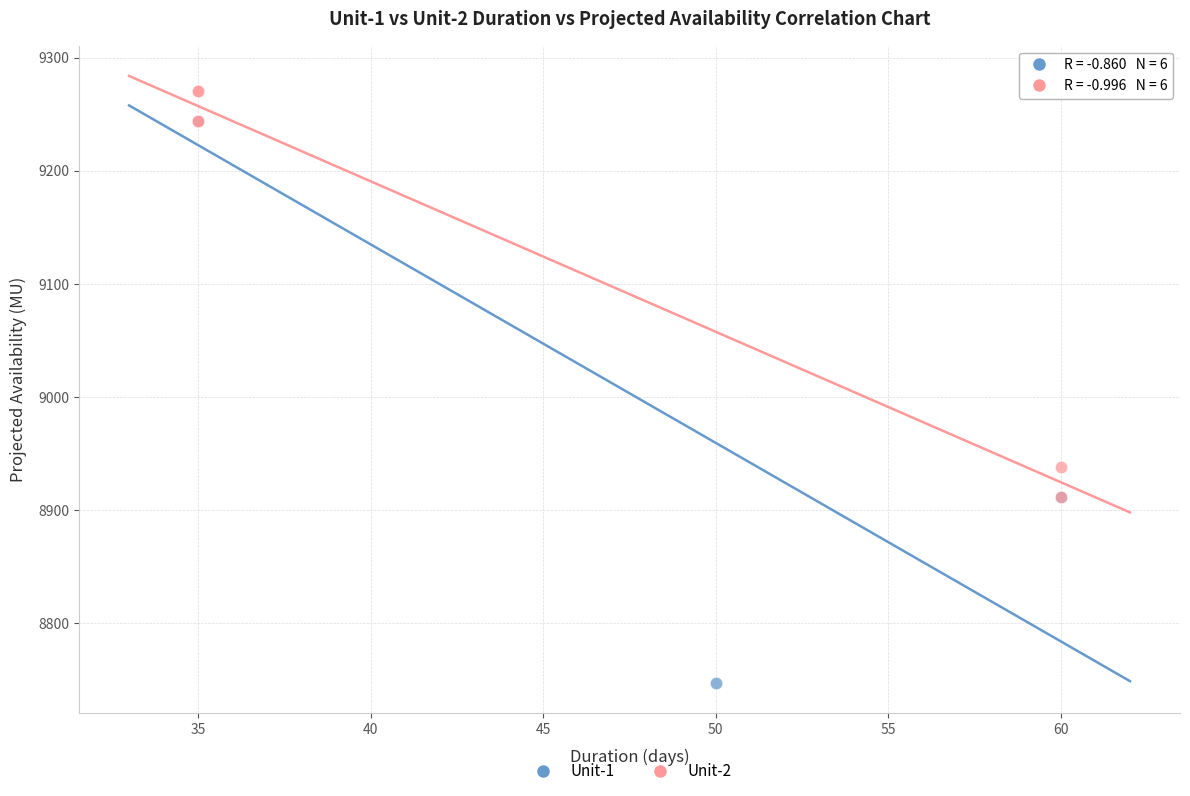

Which series has the largest Y range (max minus min)?

Unit-1